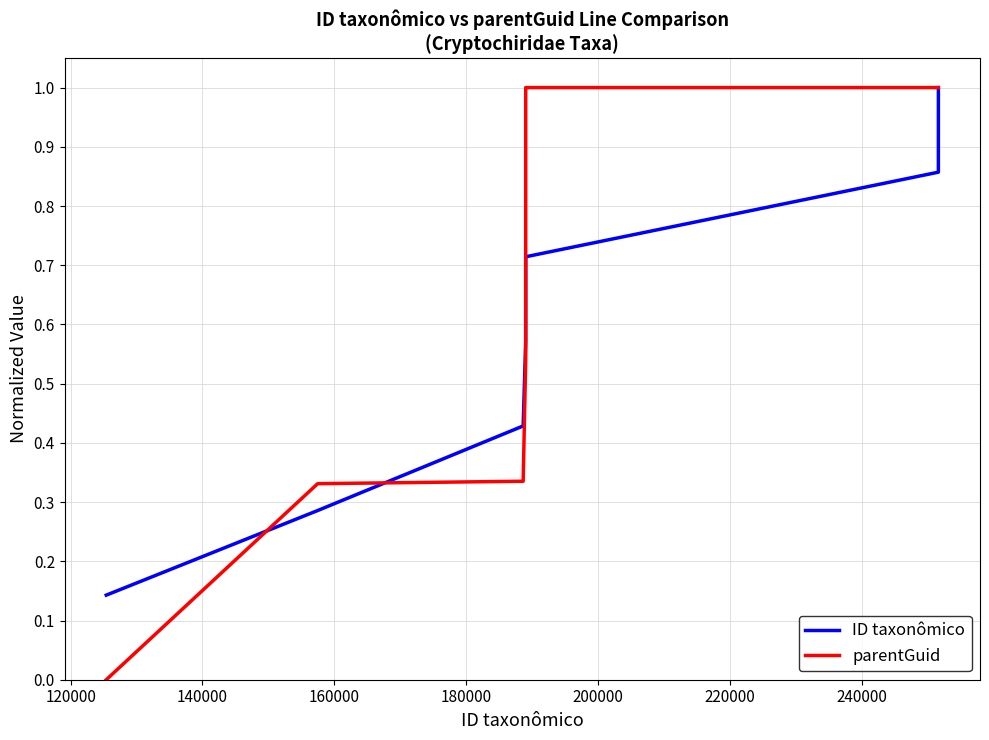

What is the maximum value shown in the chart?

1.0